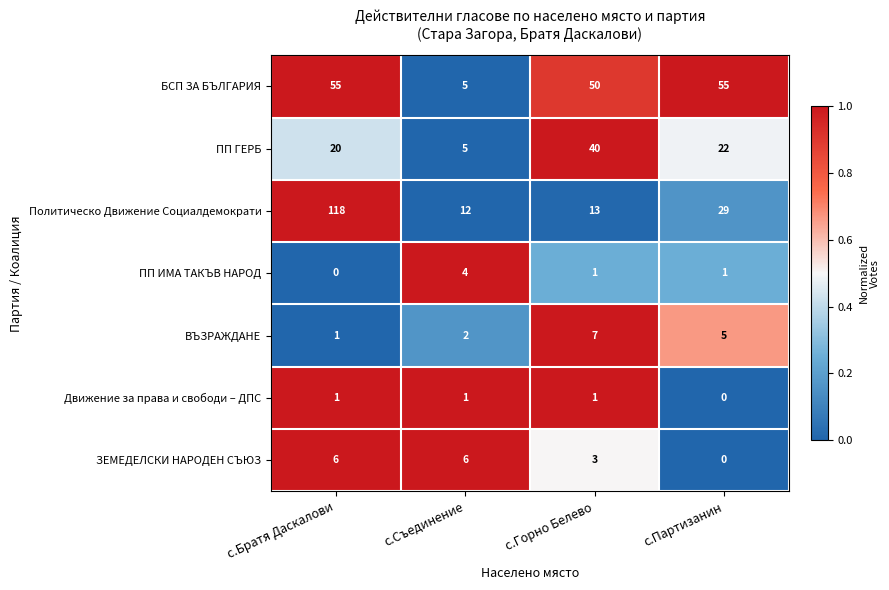

Which series has the largest range (max minus min)?

Политическо Движение Социалдемократи